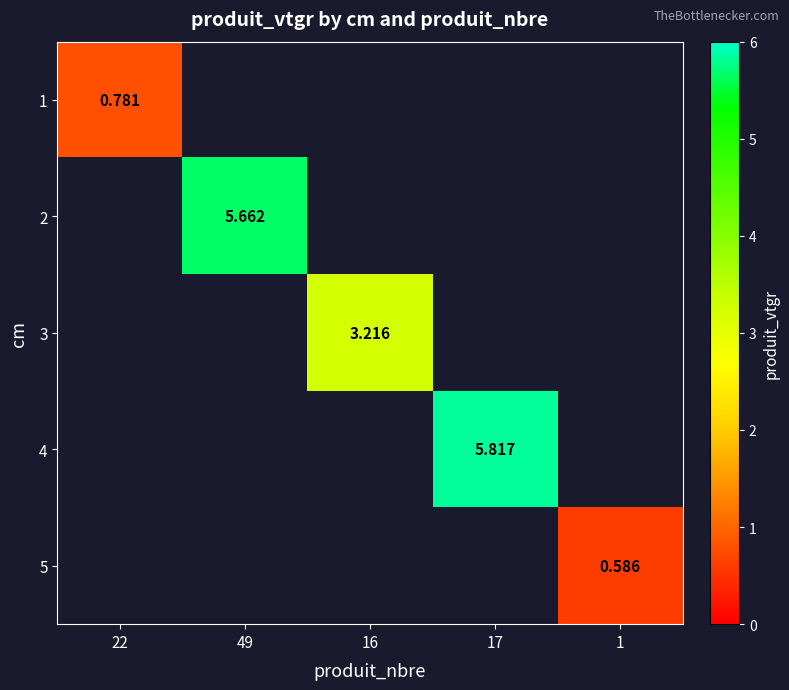

Which series has the largest range (max minus min)?

1